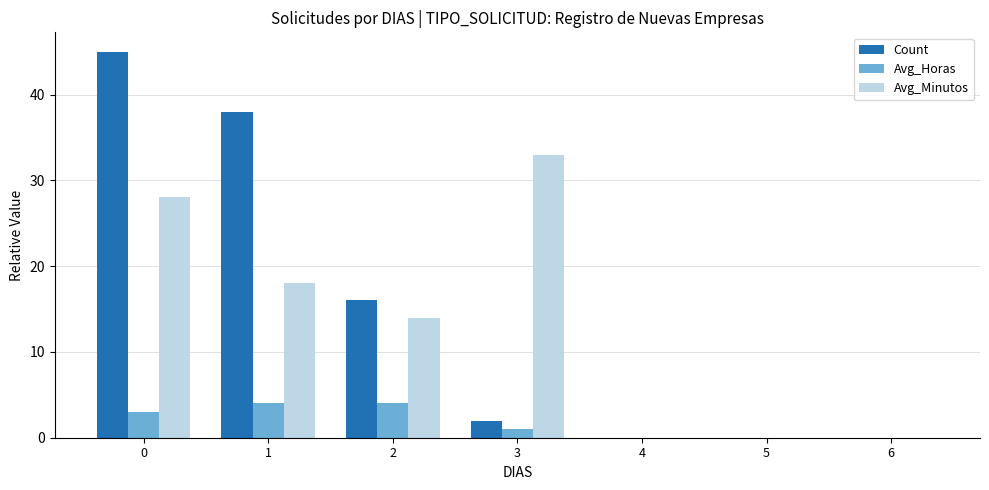

How many series are shown in this chart?

3